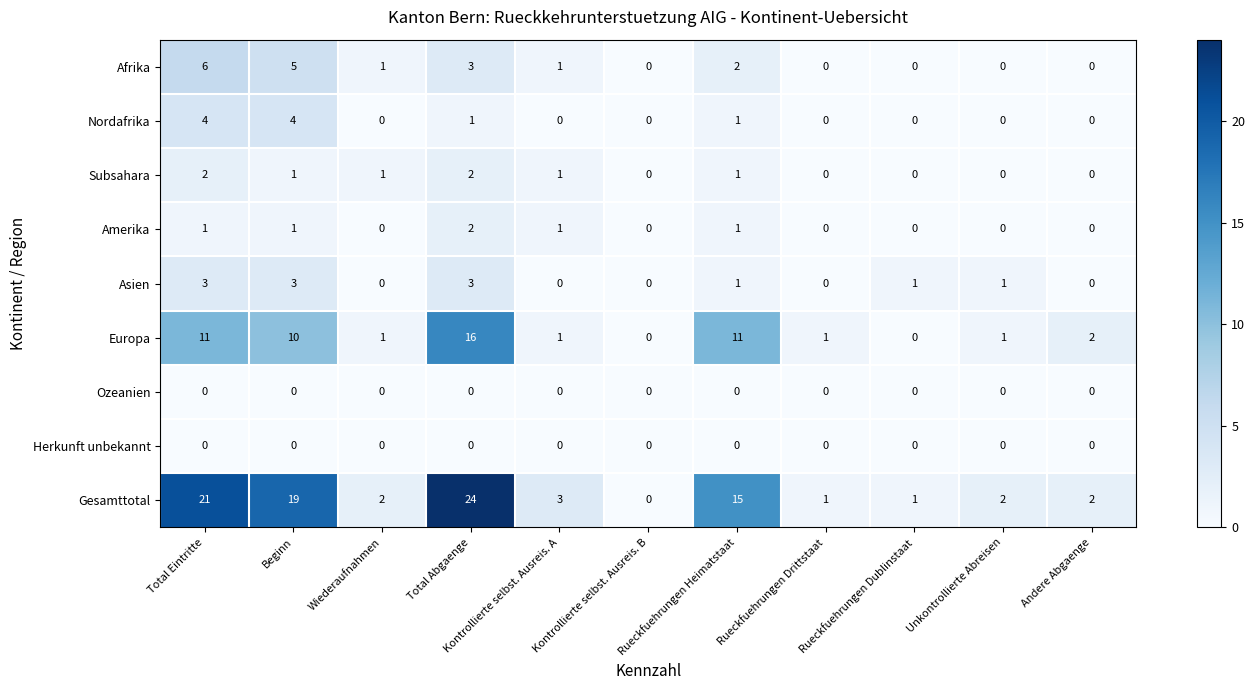

Which category has the highest value across all series?

Total Abgaenge